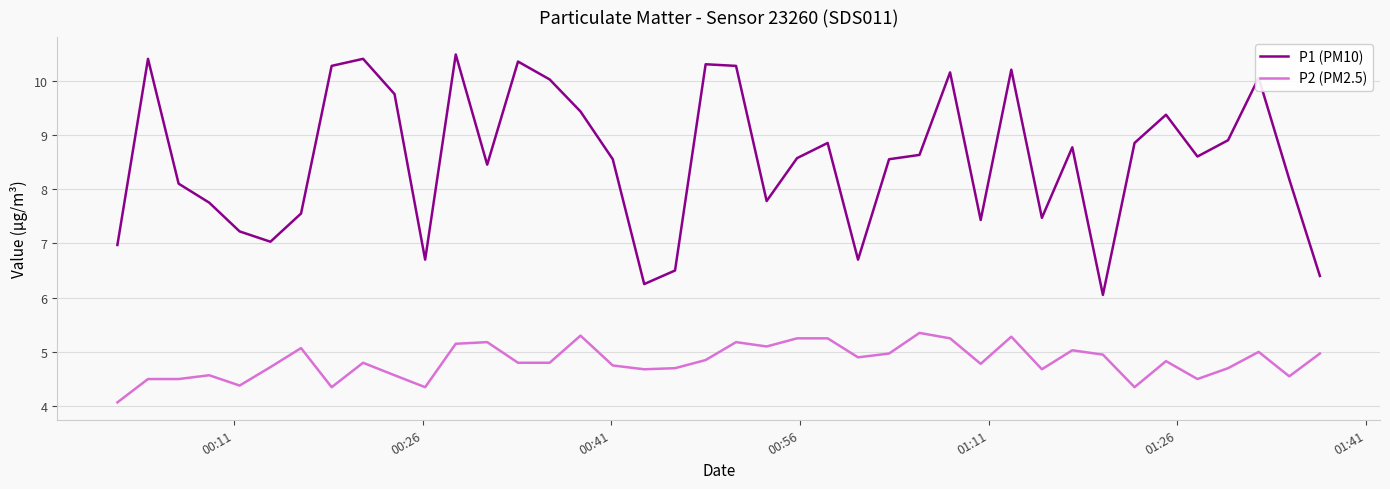

Rank the series by their maximum value, from highest to lowest.

P1 (PM10), P2 (PM2.5)